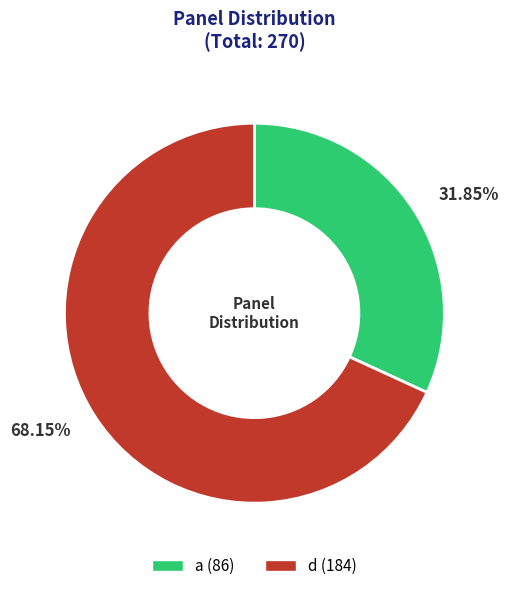

Is there a majority slice in this chart?

Yes